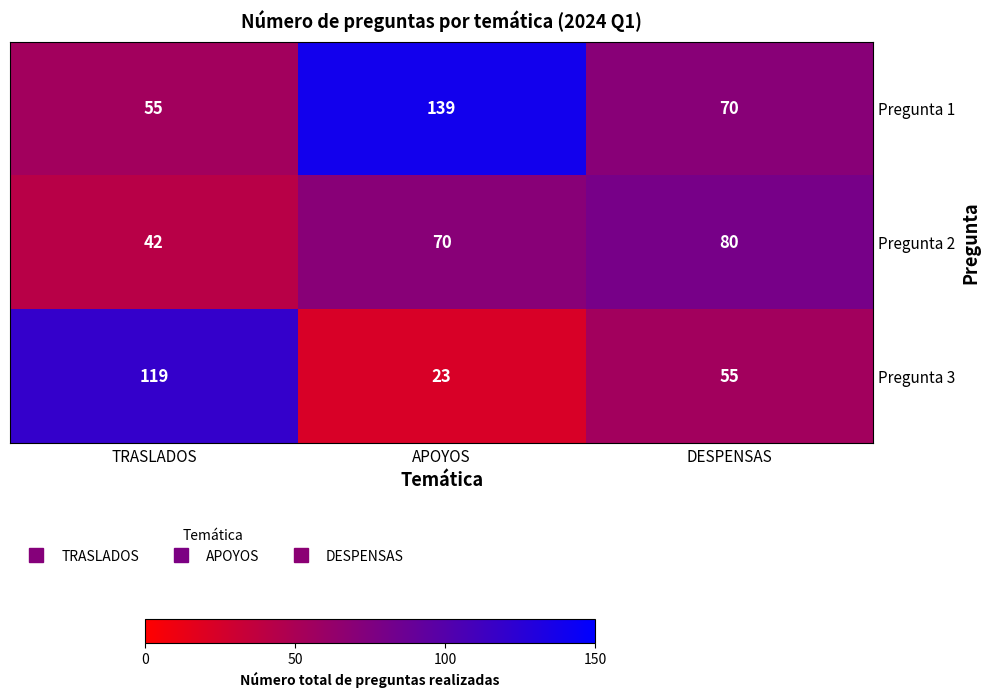

How many values in the Pregunta 1 series are below 70?

1